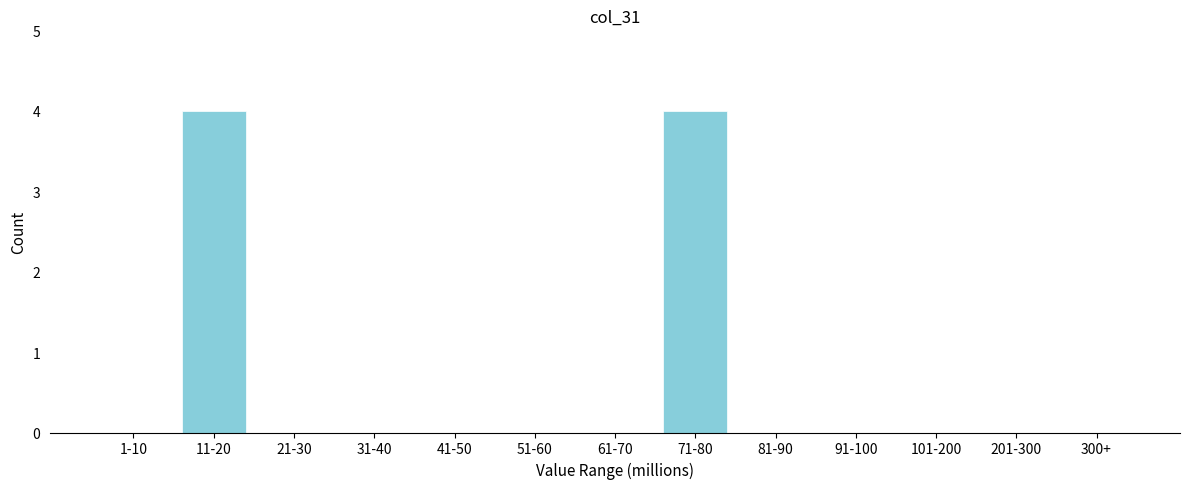

Reading right to left, transcribe all the data shown in this chart.

300+=0	201-300=0	101-200=0	91-100=0	81-90=0	71-80=4	61-70=0	51-60=0	41-50=0	31-40=0	21-30=0	11-20=4	1-10=0